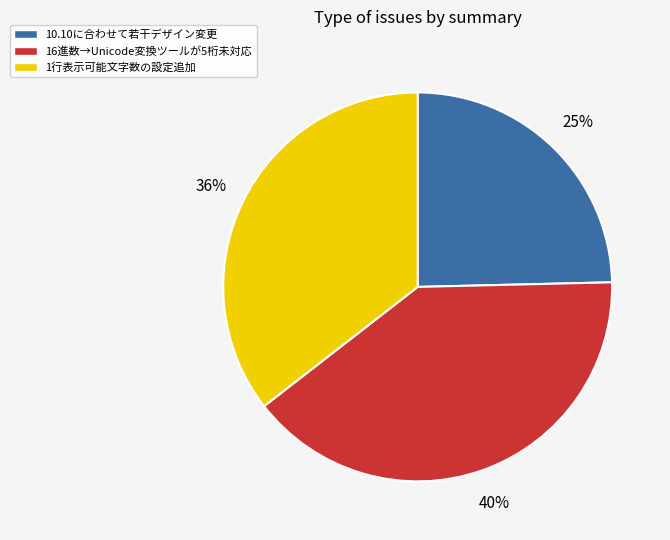

Approximately how many times larger is the value at 16進数→Unicode変換ツールが5桁未対応 compared to 10.10に合わせて若干デザイン変更?

1.6